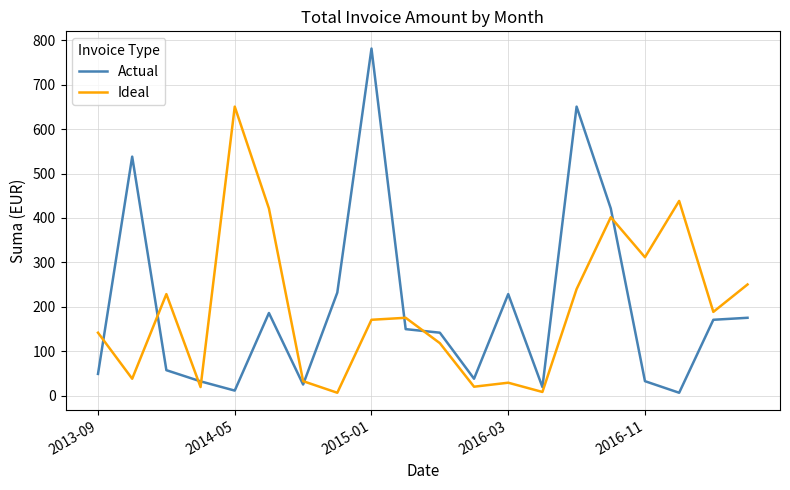

What is the smallest value displayed?

6.9